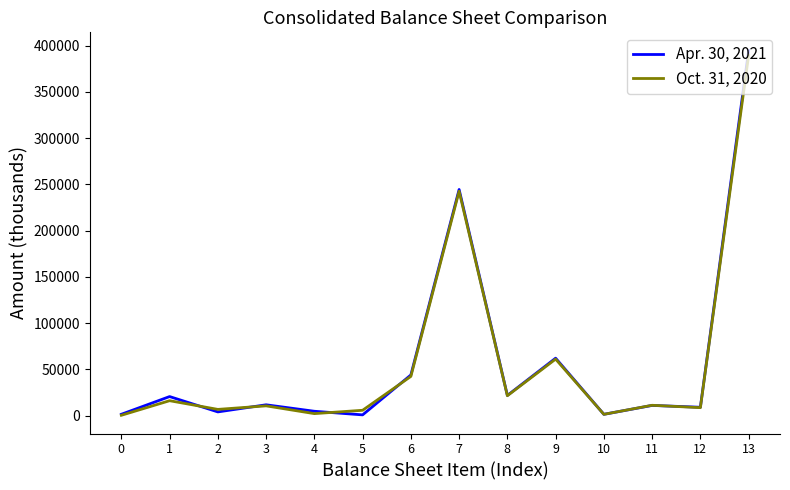

Which series has the largest range (max minus min)?

Apr. 30, 2021